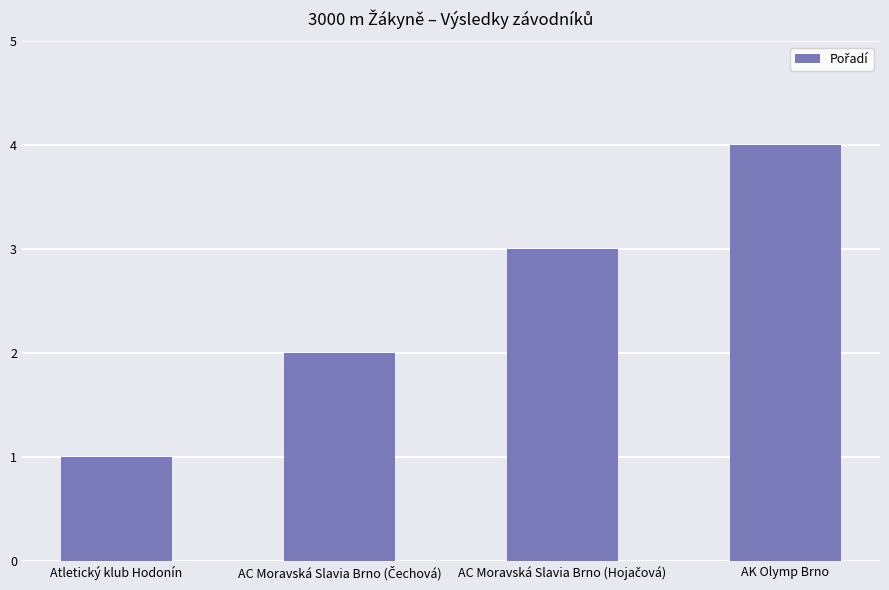

What is the sum of the values at AK Olymp Brno and Atletický klub Hodonín?

5